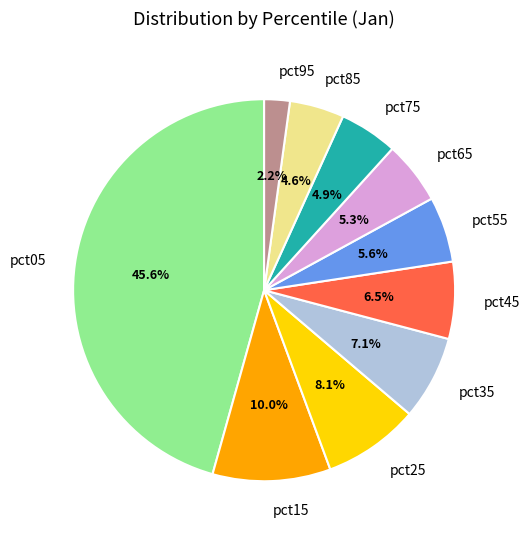

To the nearest percent, what percentage of the pie is pct95?

2%